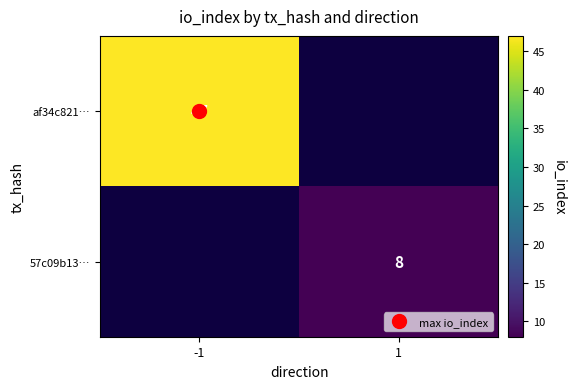

Which series has the largest range (max minus min)?

af34c821…